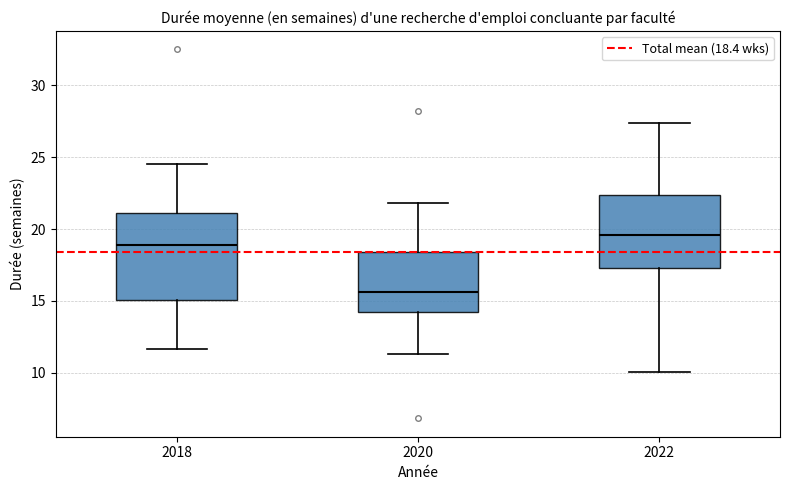

Which box's median line is the lowest?

2020